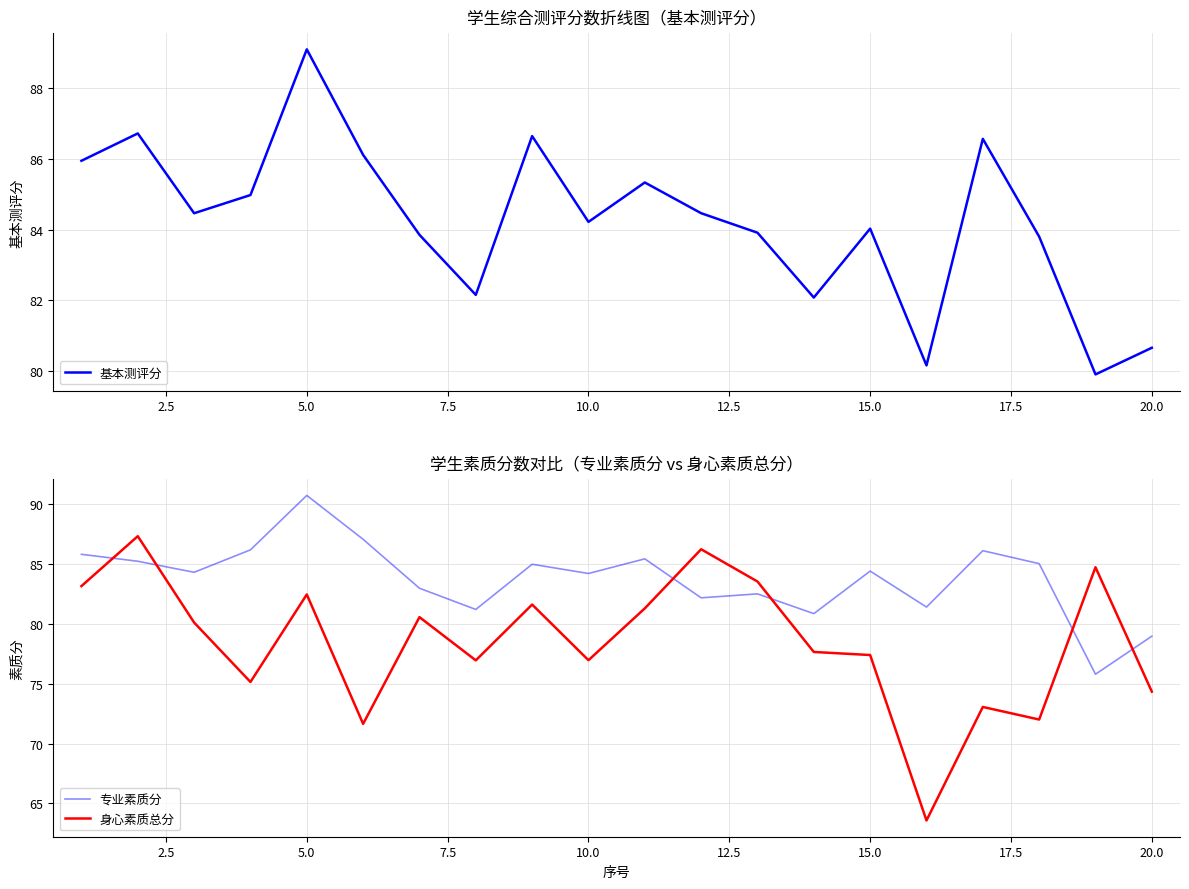

How many values in the 身心素质总分 series are below 80?

10